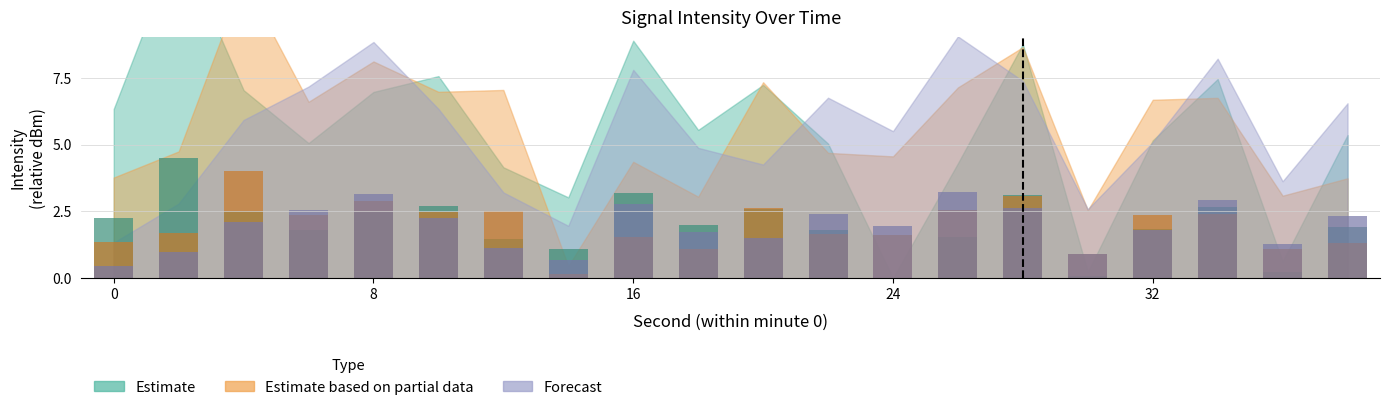

Which series changed the most between 24 and 28?

Estimate